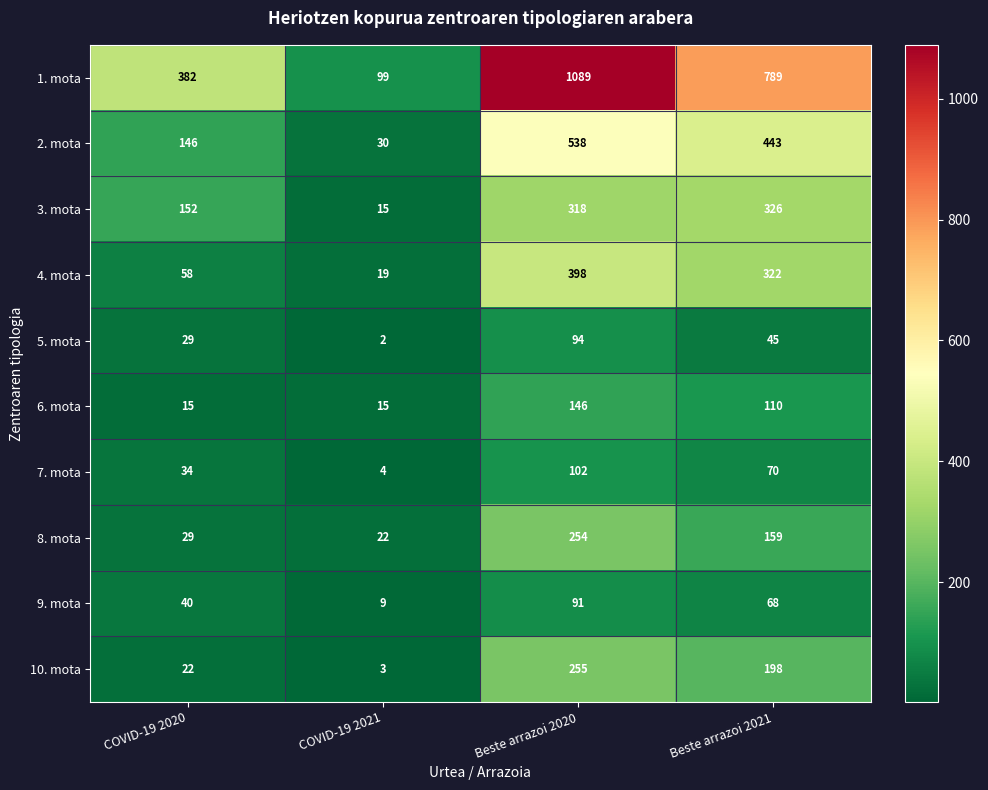

Which series has the widest spread of values?

1. mota